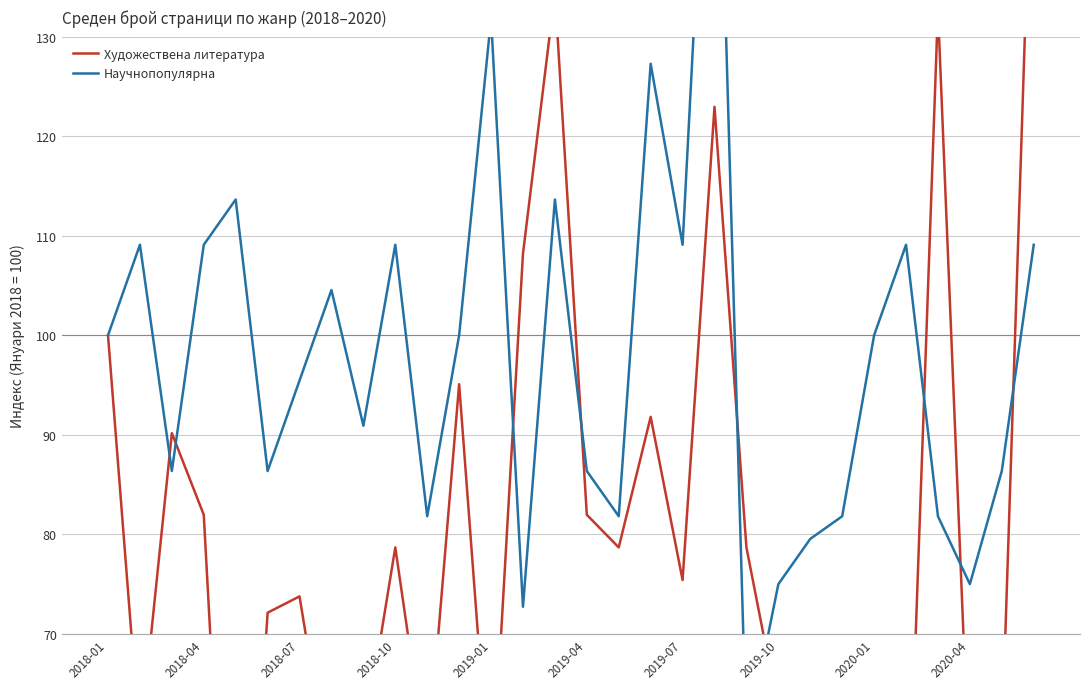

What is the value of the Научнопопулярна point at the 19th from the left?

109.1